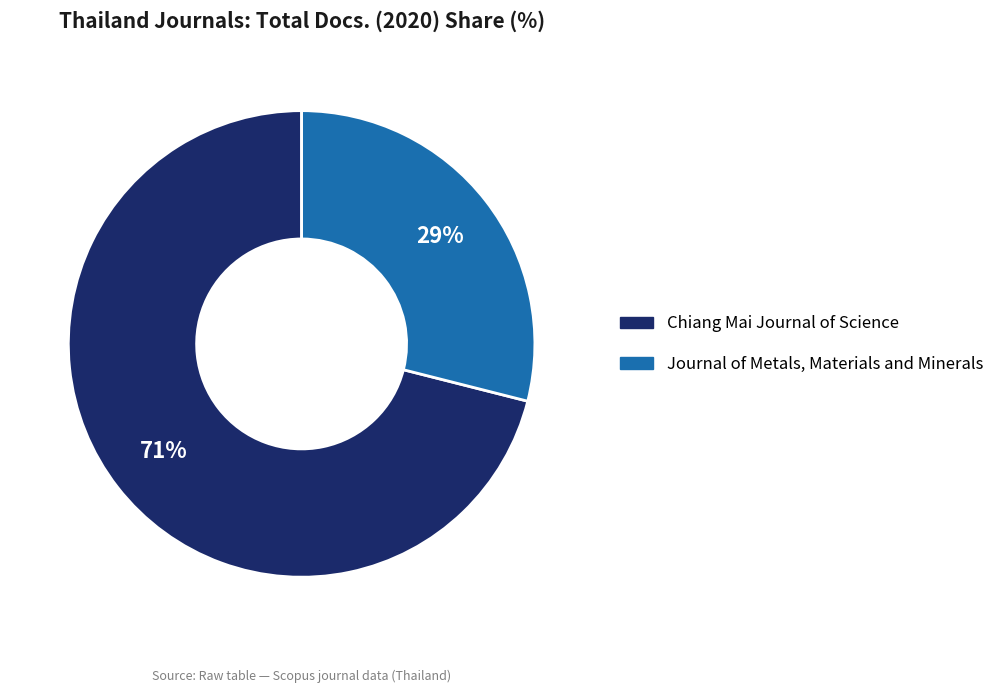

To the nearest percent, what is the difference between the largest and smallest slice percentages?

42%